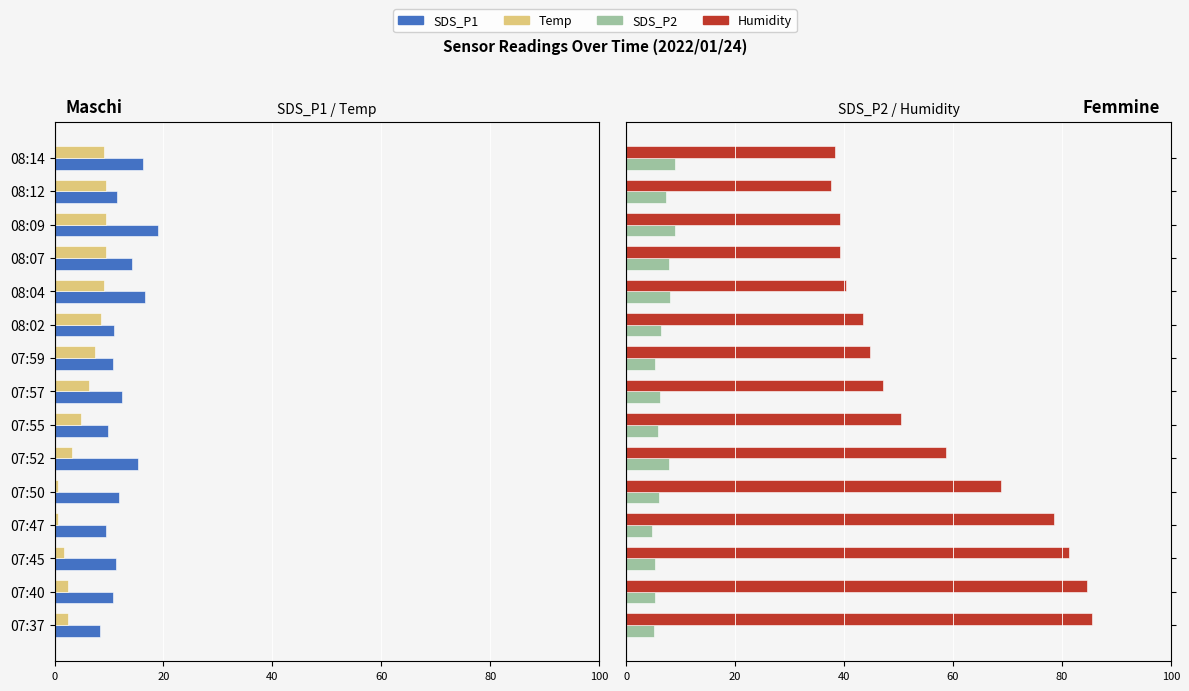

What is the lowest value of the SDS_P2 series?

4.8